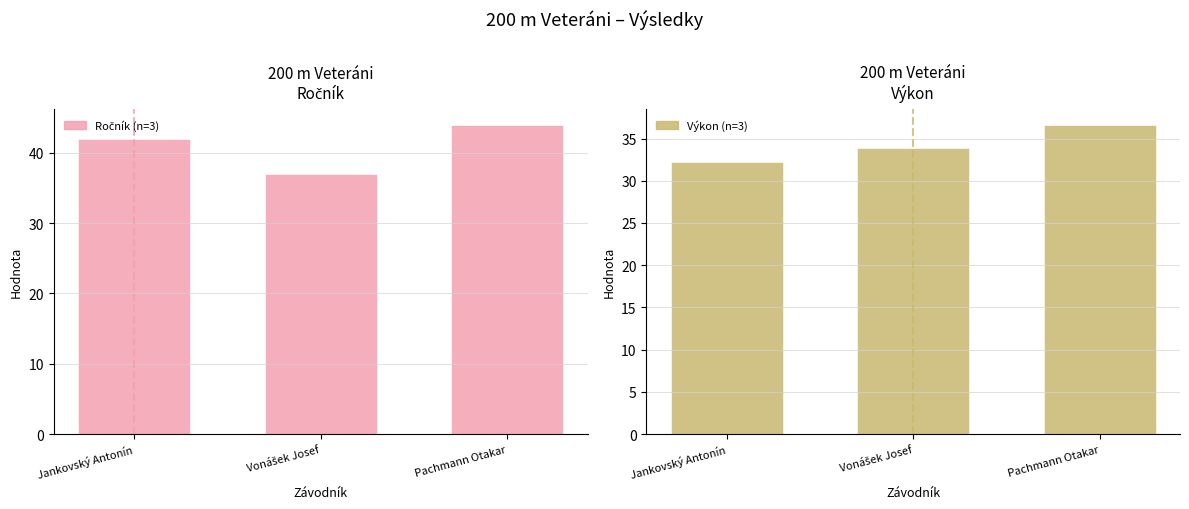

At which category is the sum across all series the highest?

Pachmann Otakar